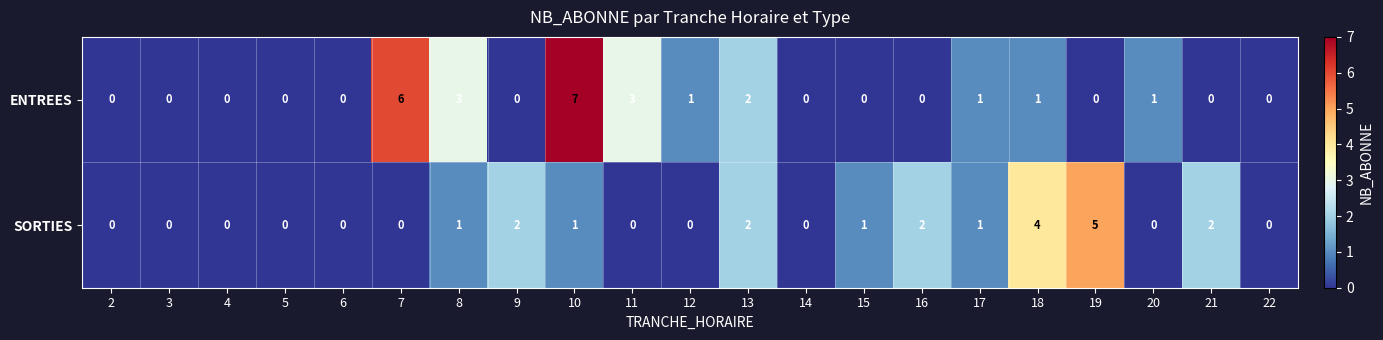

List the series in order of their peak value, lowest first.

SORTIES, ENTREES